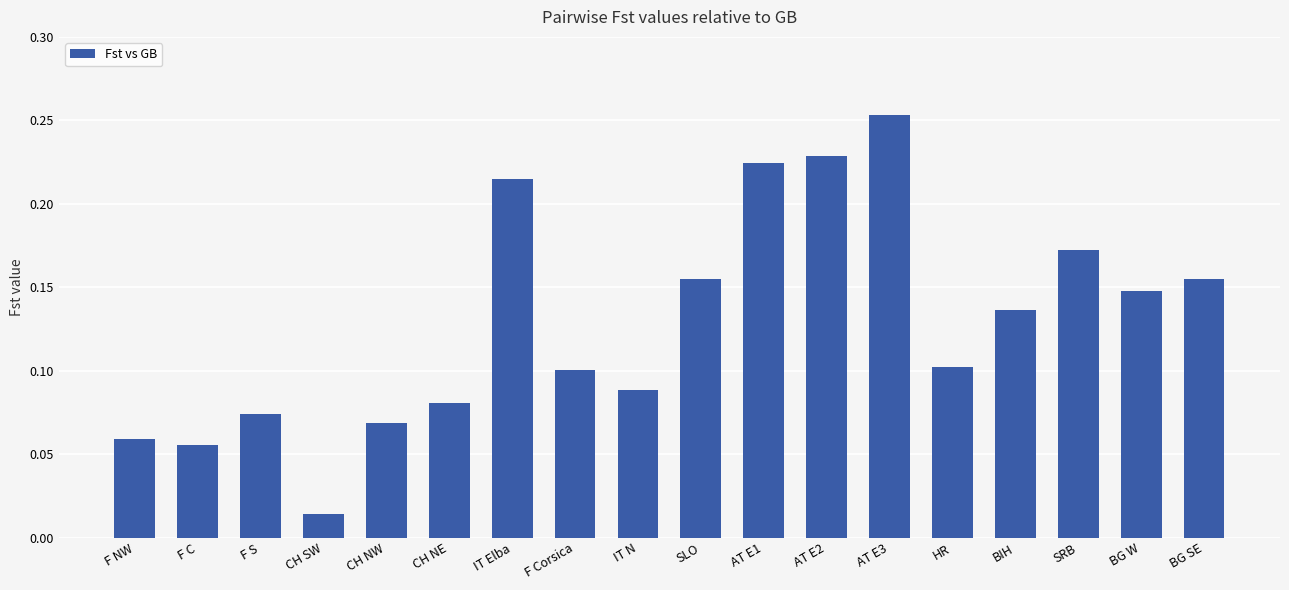

The value at F Corsica is 0.1. True or false?

True